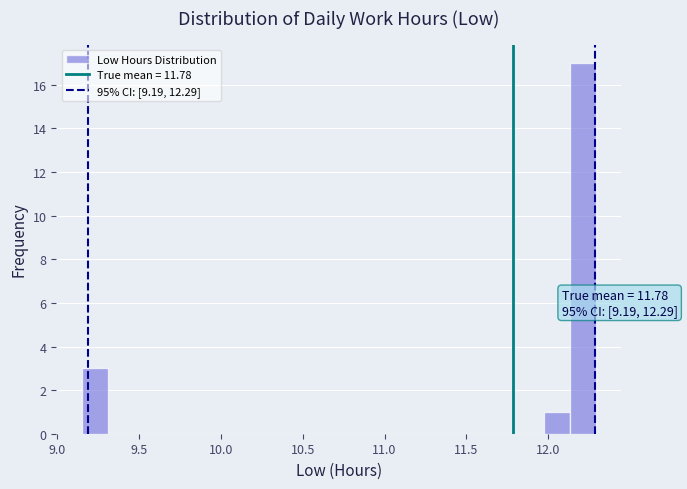

Read against the x-axis, roughly where is the centre of the tallest bar?

12.20